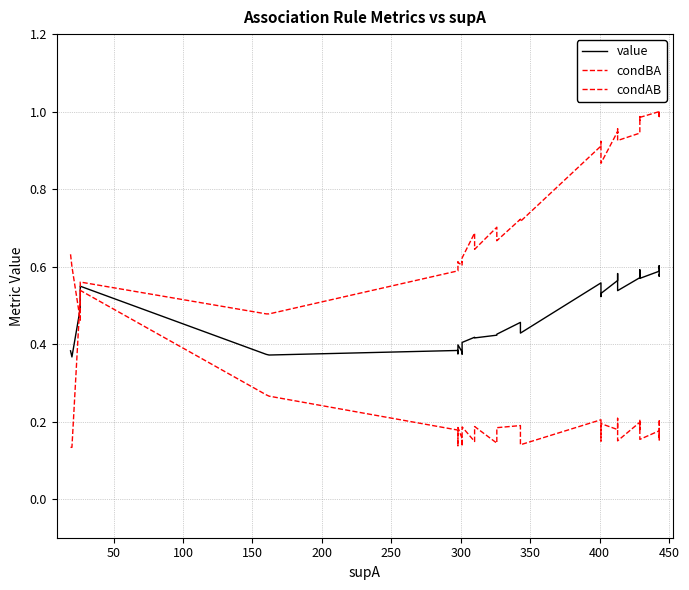

What are all the series names shown in the legend?

value, condBA, condAB